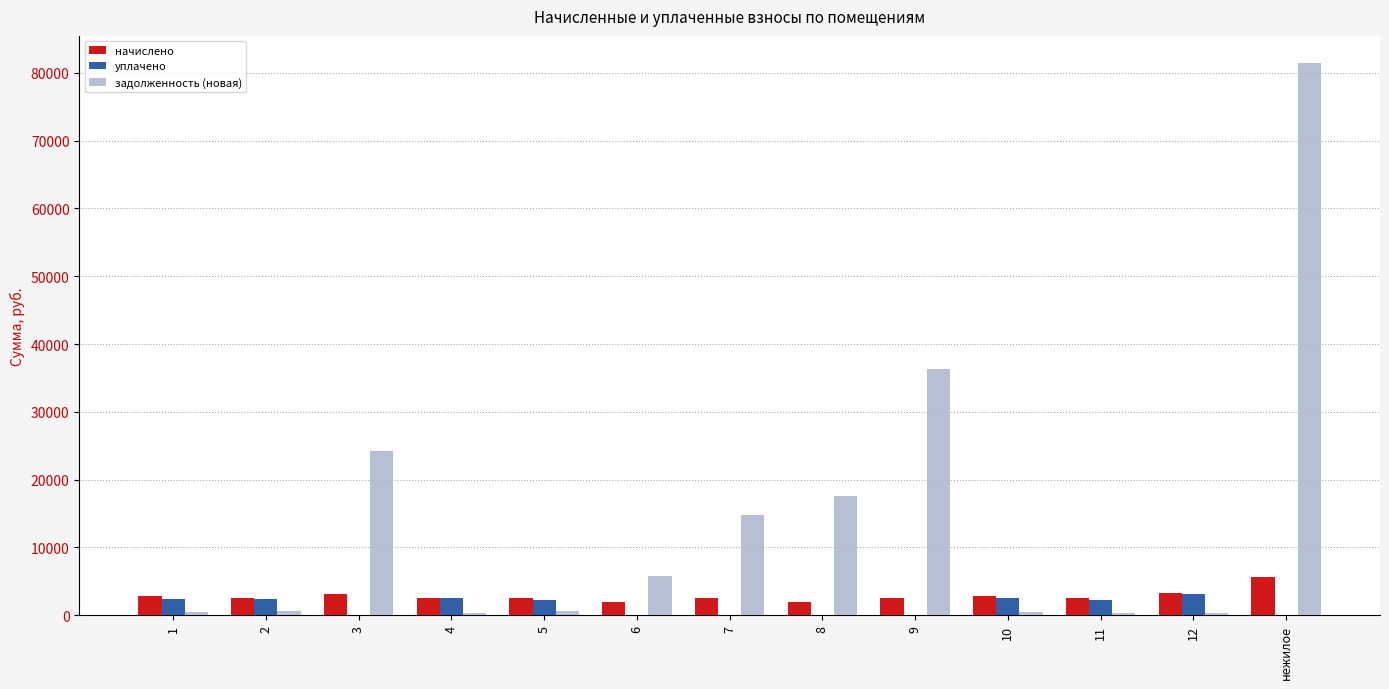

What is the sum of the начислено values at 6 and 2?

4408.9